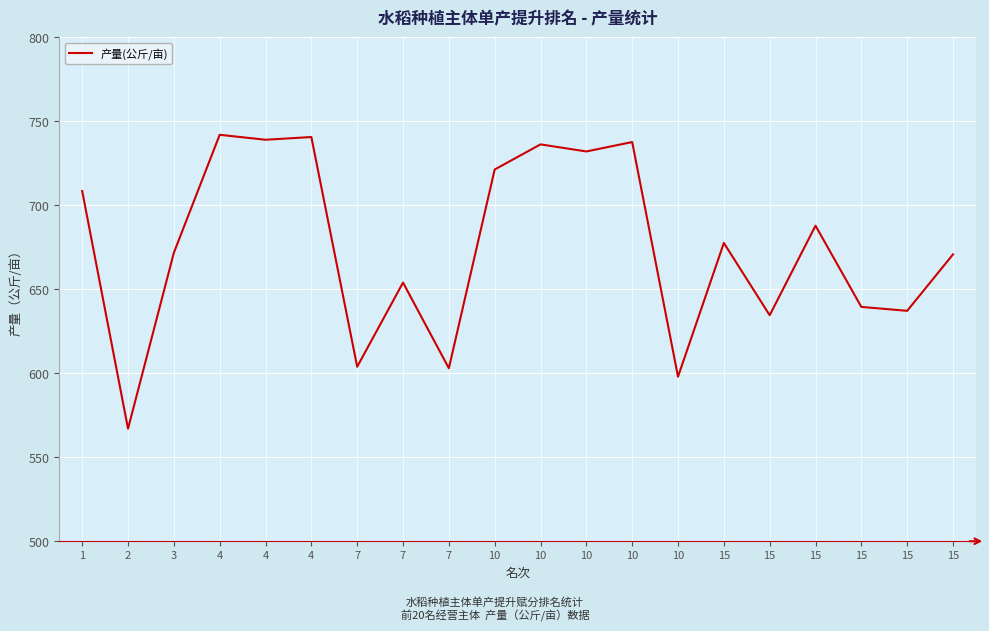

What is the difference between the maximum and minimum values?

175.0